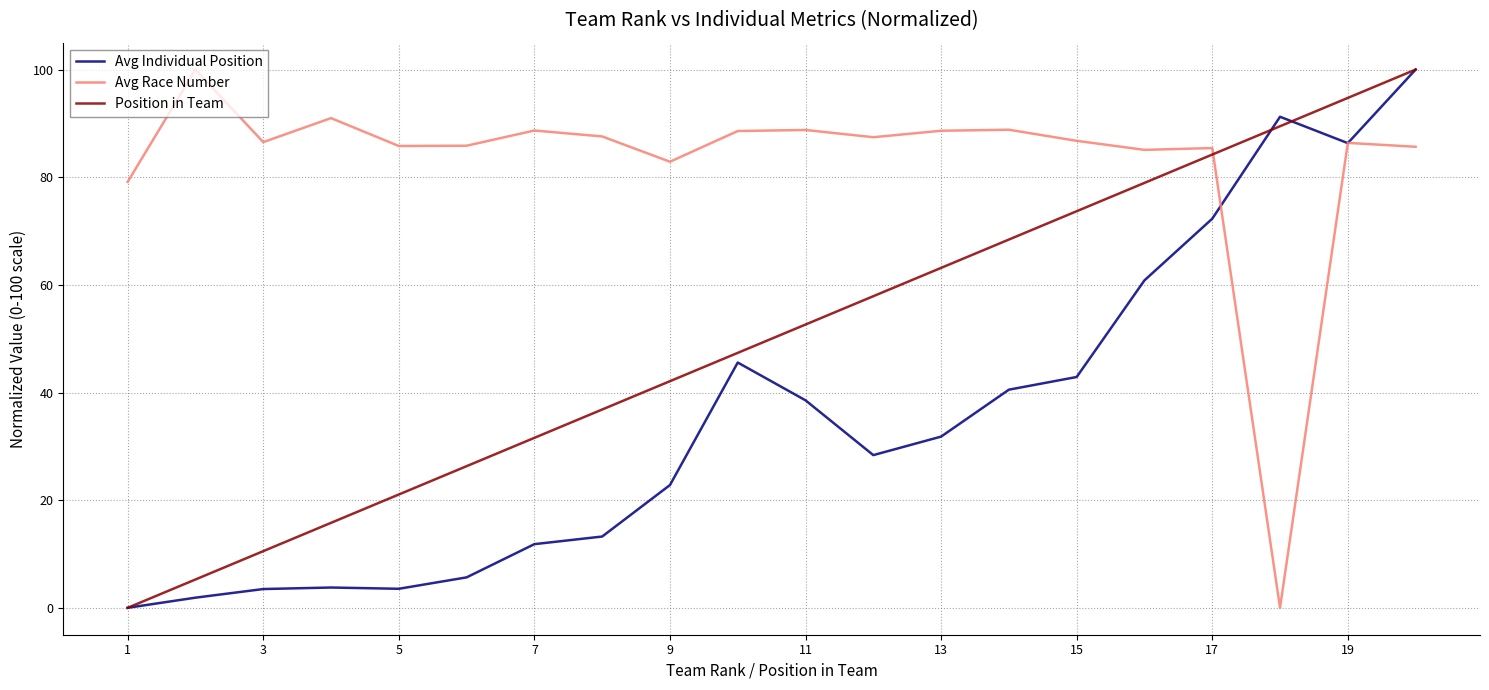

How many times do Avg Race Number and Position in Team cross each other?

1